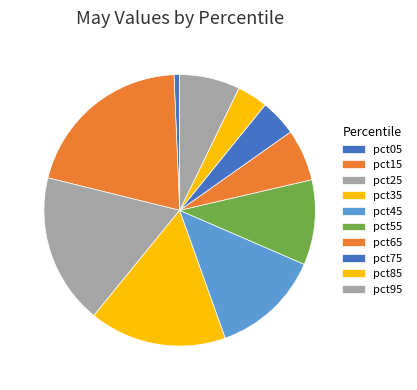

How many slices are in this pie chart?

10